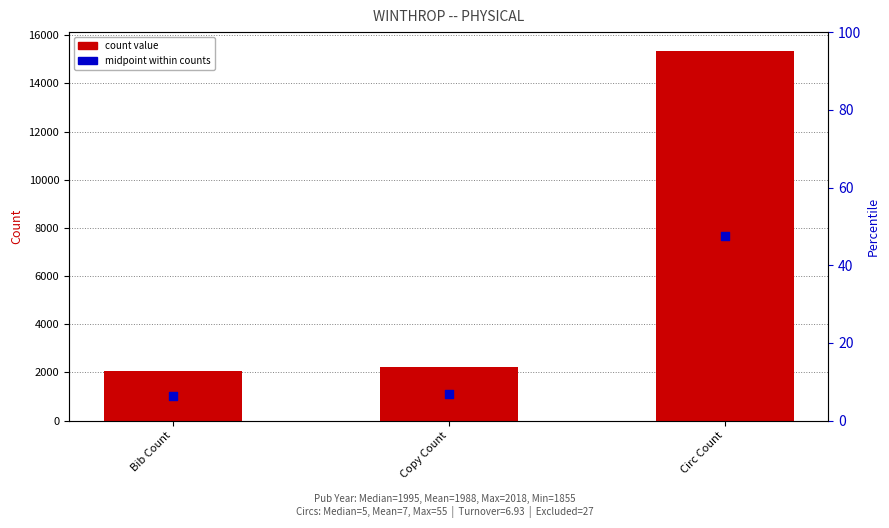

Which series has the largest Y range (max minus min)?

Count values